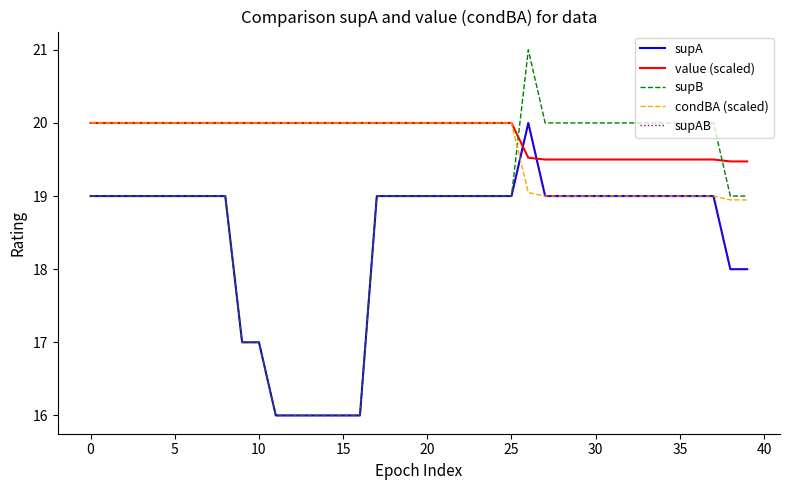

What is the average value of the supAB series?

18.4